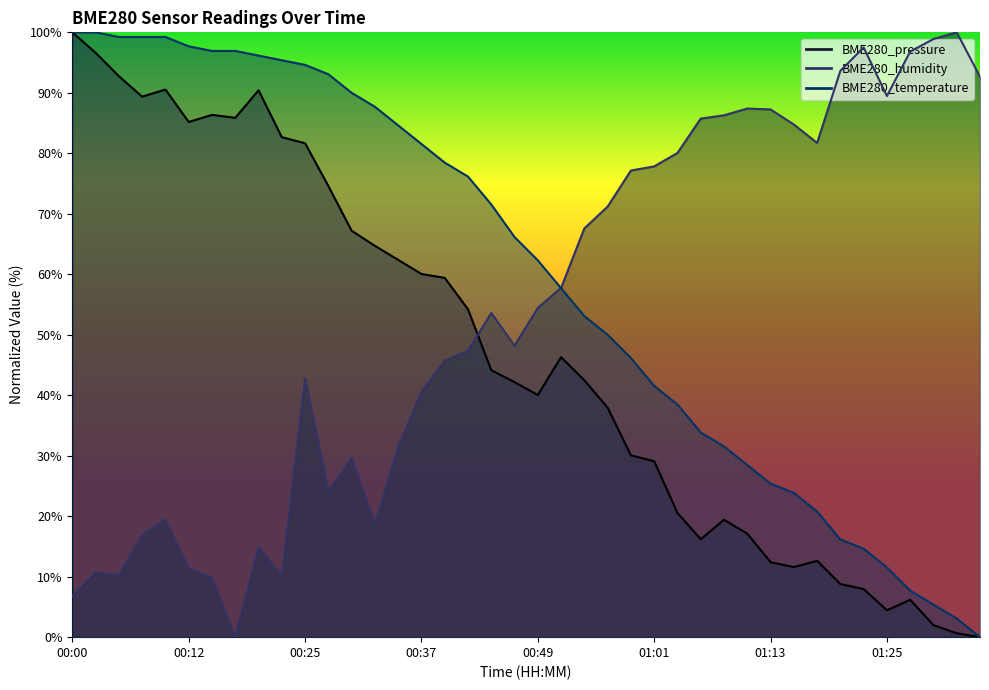

How many positive values does the BME280_pressure series have?

39